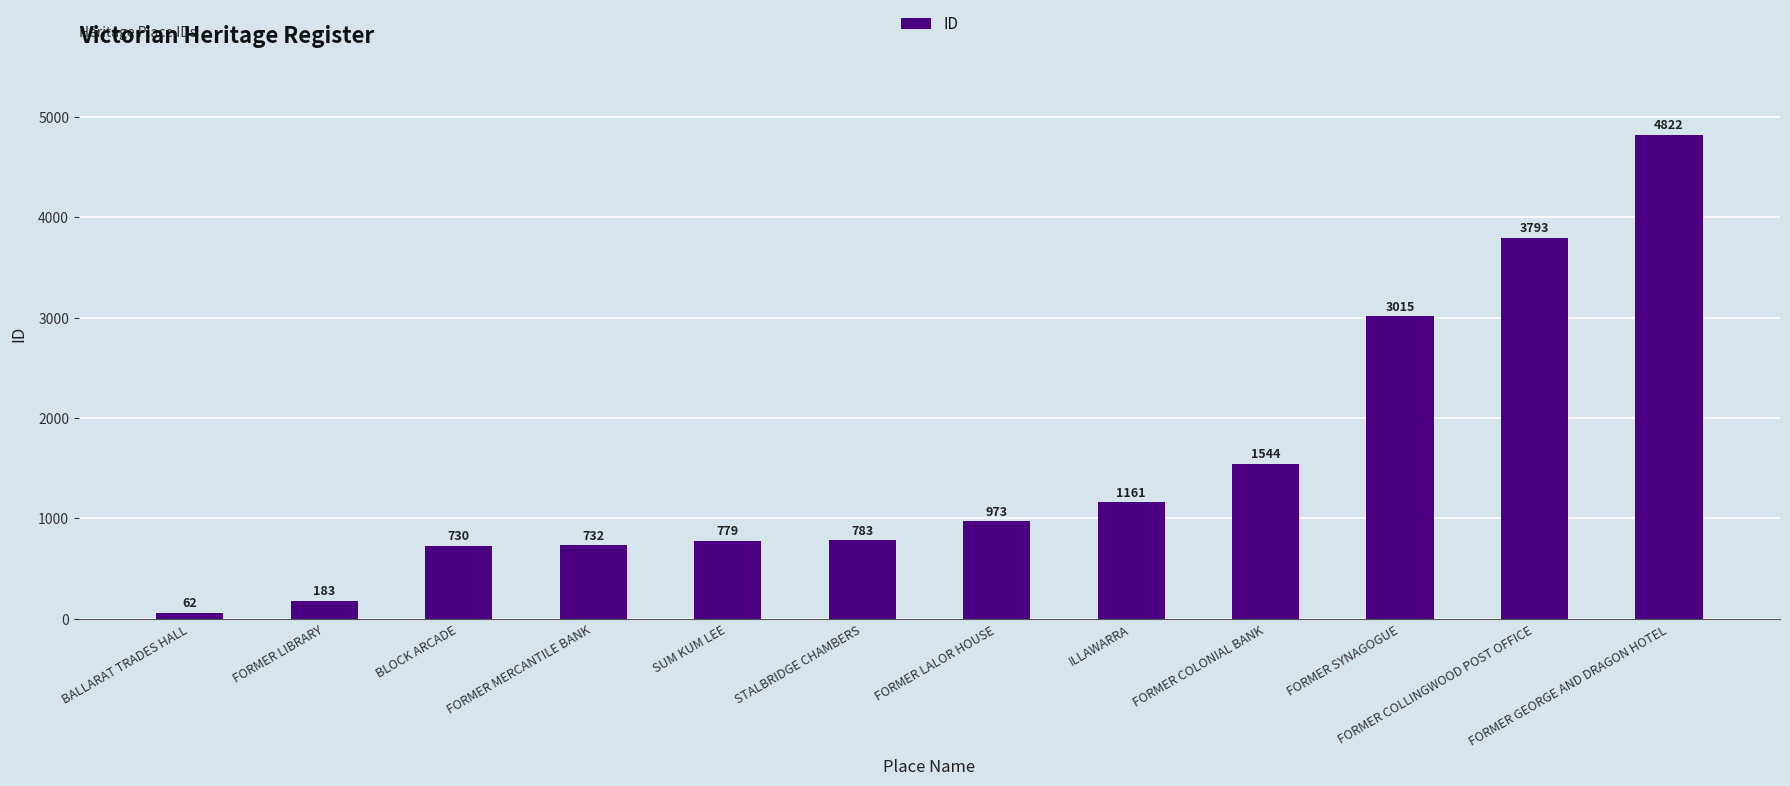

How many values are below 973?

6